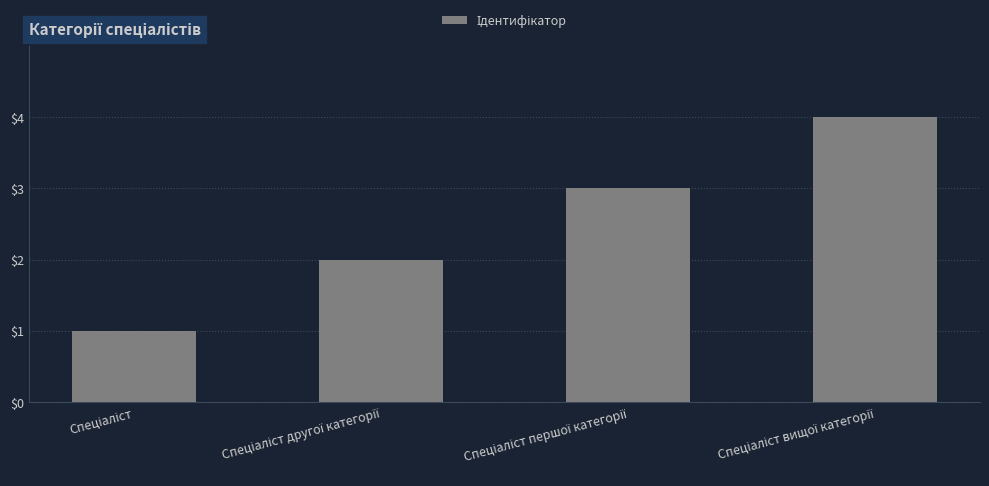

Count the values in the range 2 to 4.

3